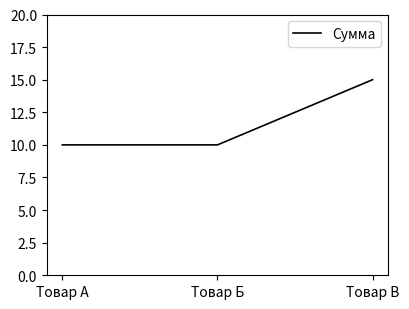

What is the approximate value at Товар А?

10